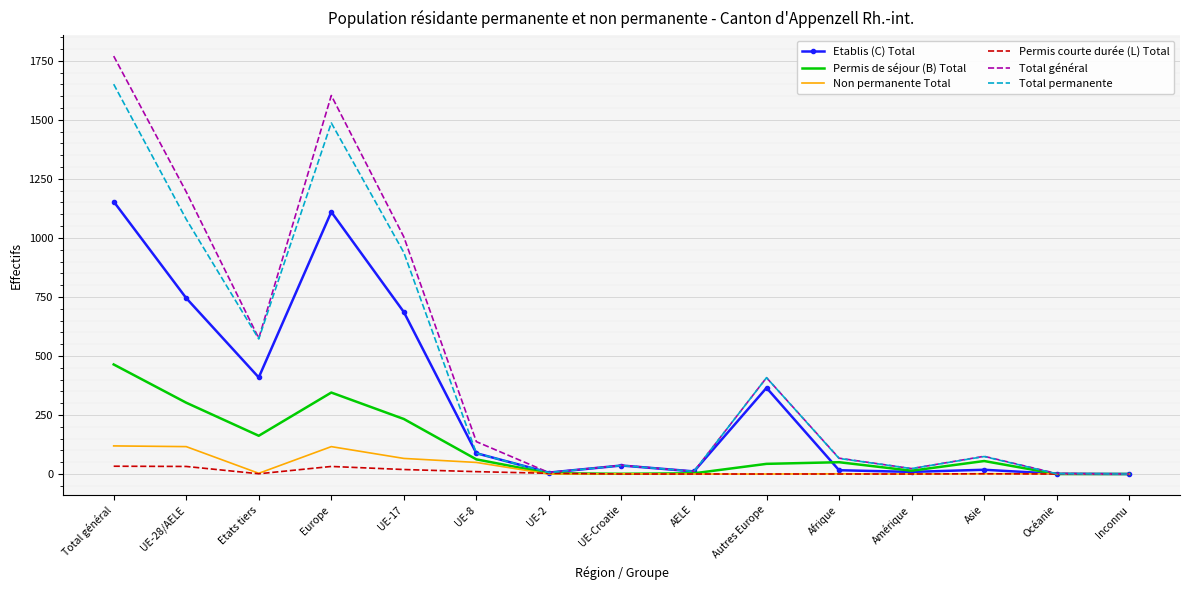

At which category is the sum across all series the highest?

Total général